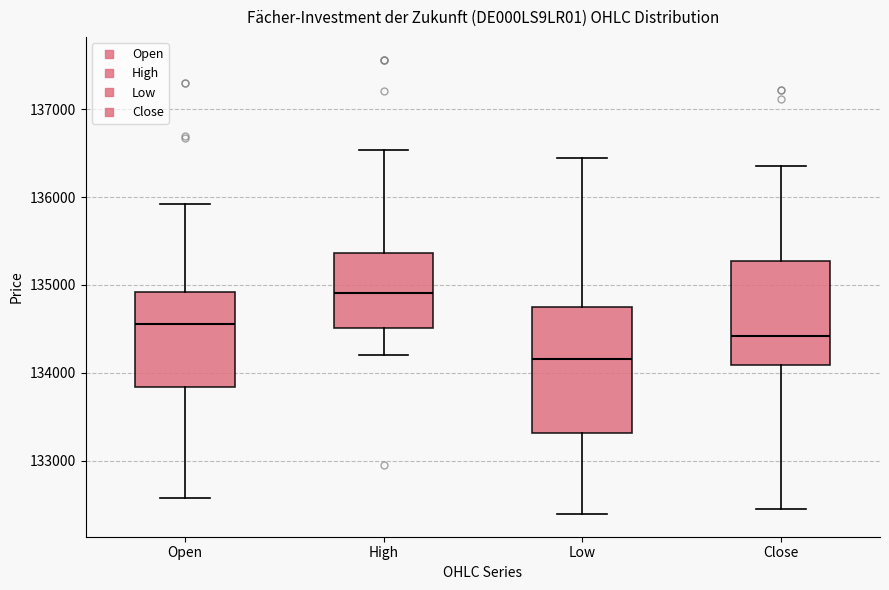

Where does the upper whisker of the box for High end on the y-axis? The values are not printed on the chart, so give them approximately, as read against the axis.

136500